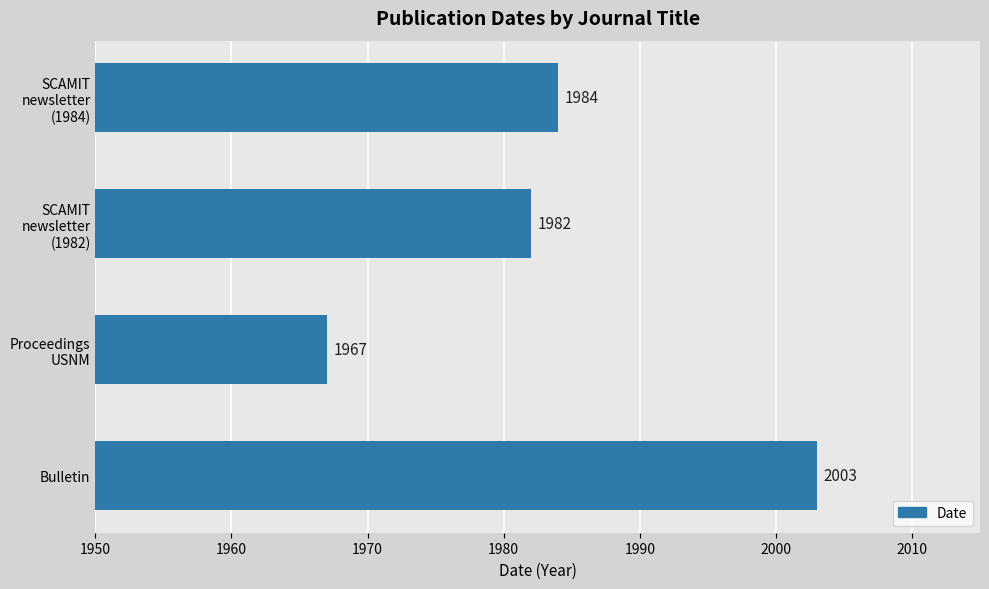

What is the average value?

1984